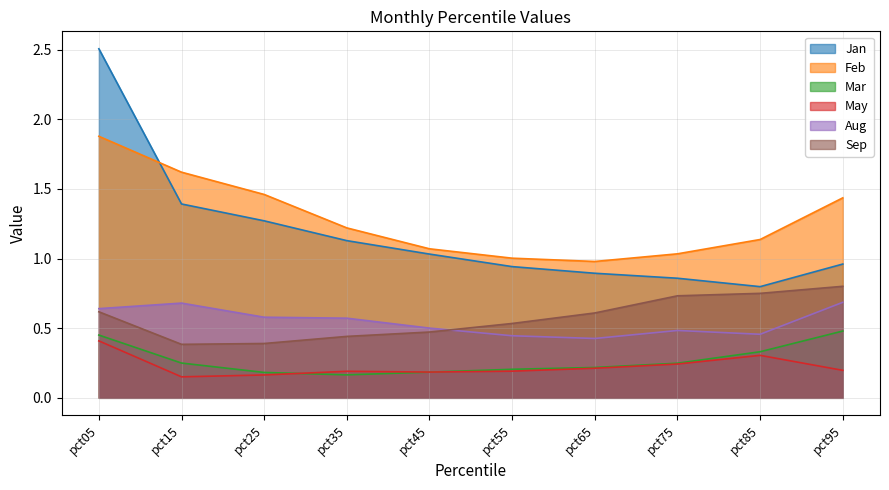

What is the difference between the highest and lowest values at pct25?

1.3